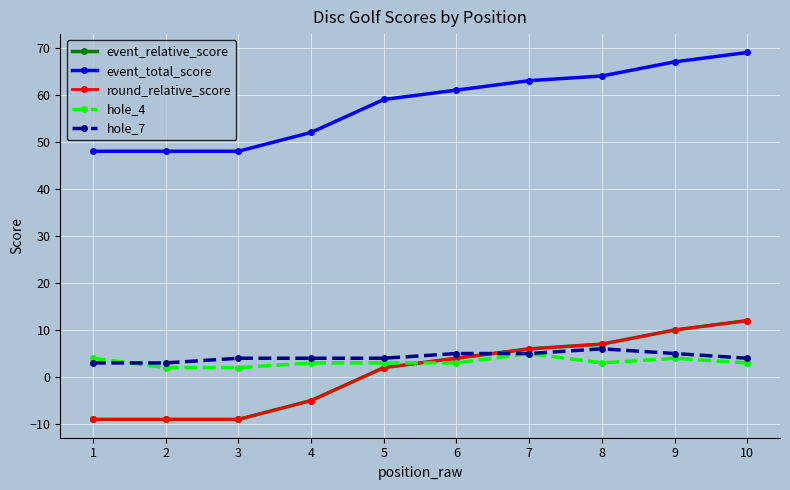

What is the difference between the second highest and minimum values in the event_relative_score series?

19